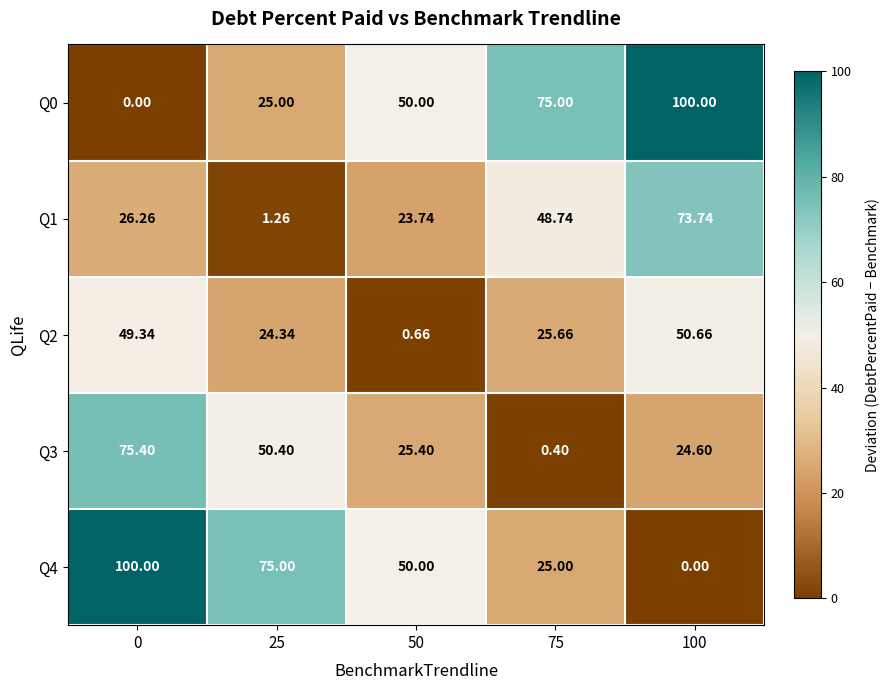

Is the value of Q3 at 75 greater than the value of Q2 at 0?

No